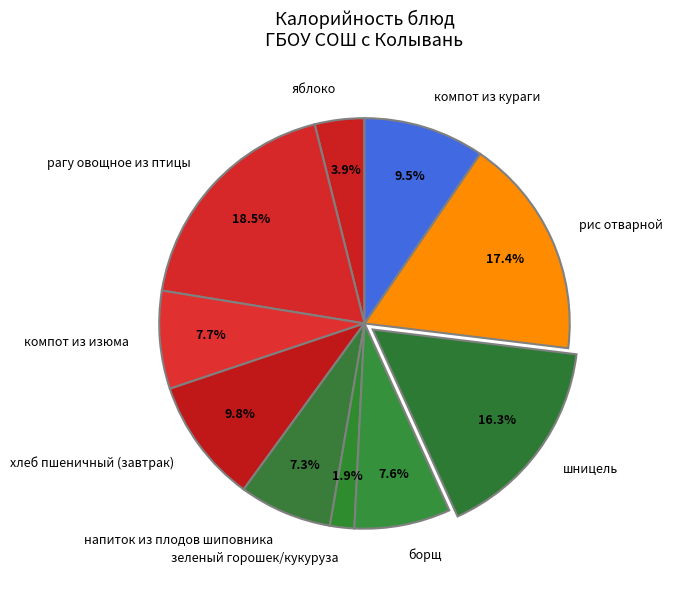

Approximately how many times larger is the value at рагу овощное из птицы compared to компот из изюма?

2.4